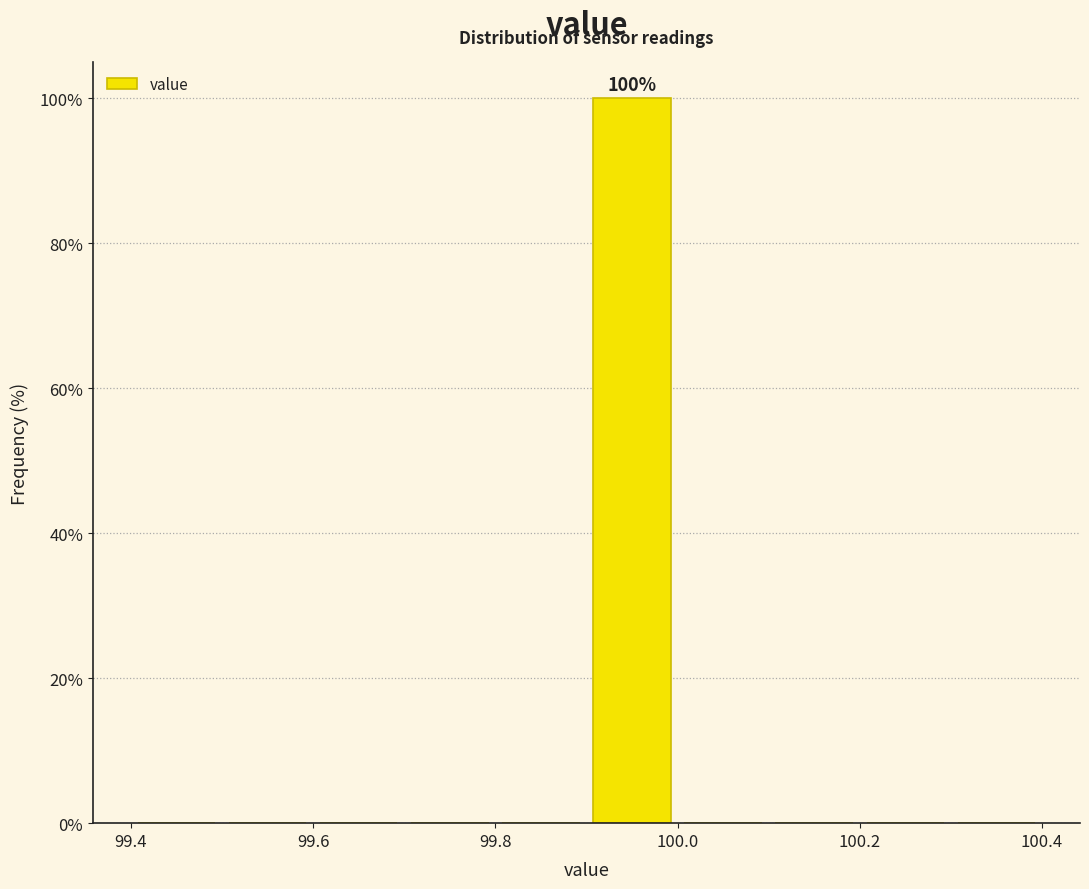

Over which range of the x-axis is the bar tallest?

99.9 to 100.0